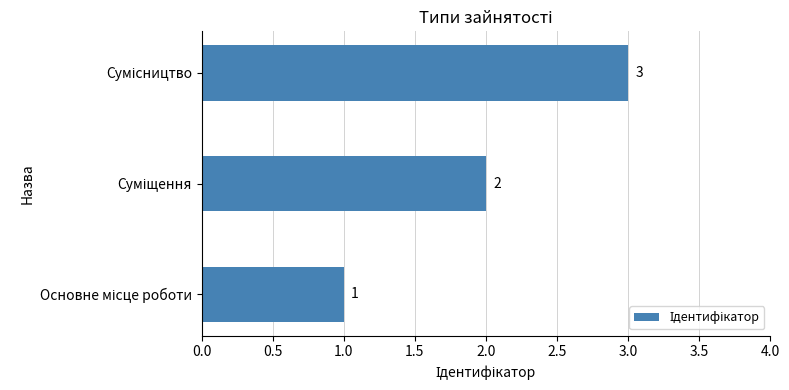

What is the greatest value displayed?

3